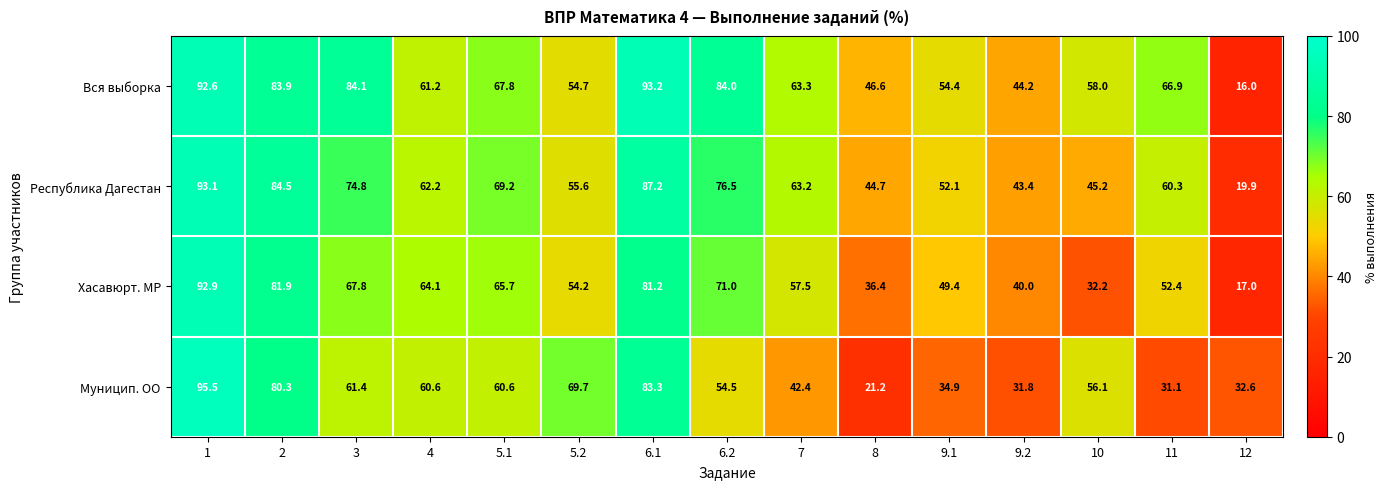

What is the difference between the Хасавюрт. МР values at 9.1 and 10?

17.2